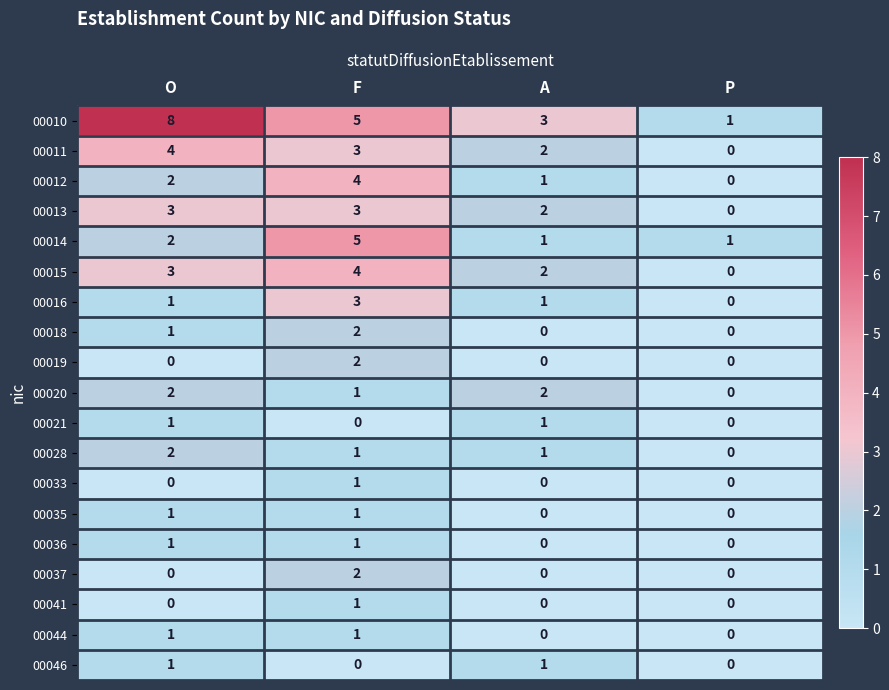

The 00046 series shows 0 at F. True or false?

True